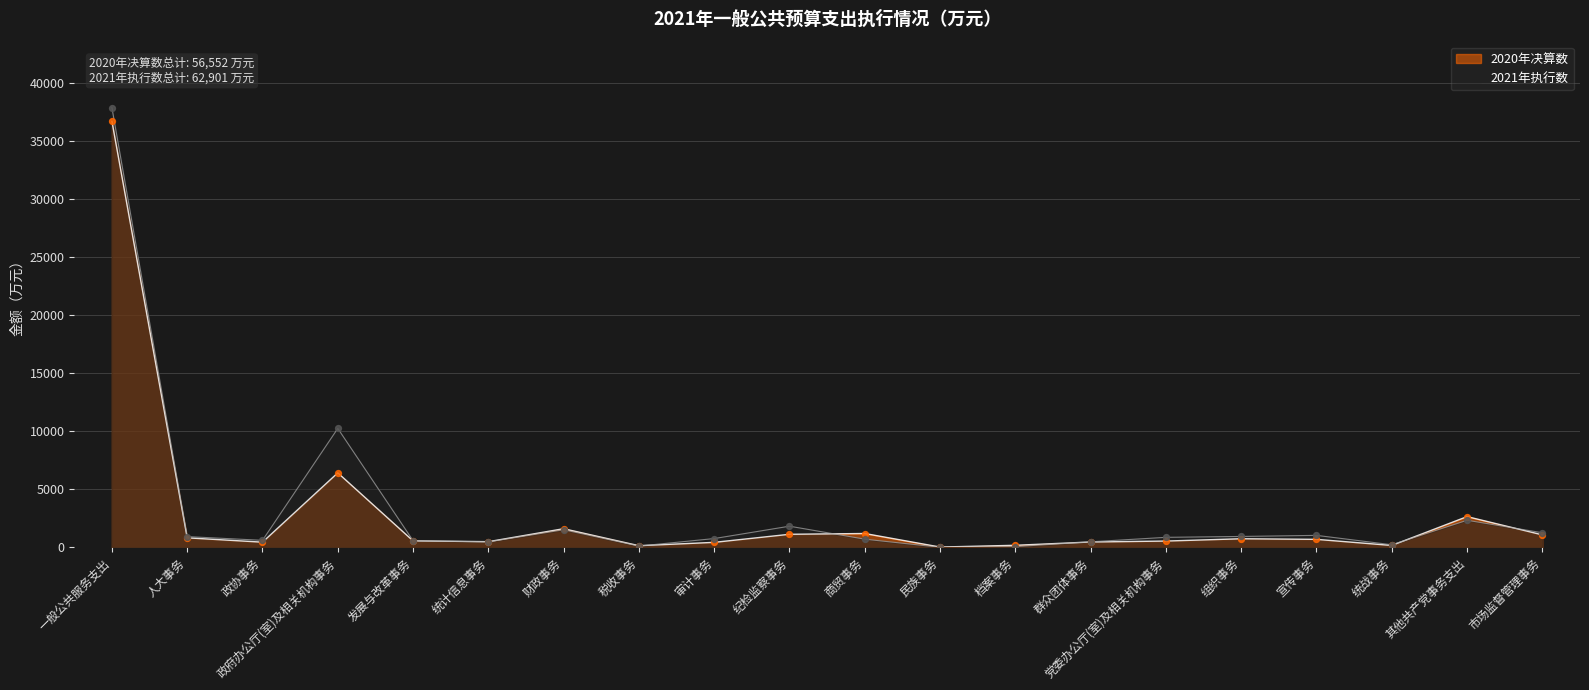

Is the value of 2021年执行数 at 政协事务 greater than the value of 2020年决算数 at 财政事务?

No